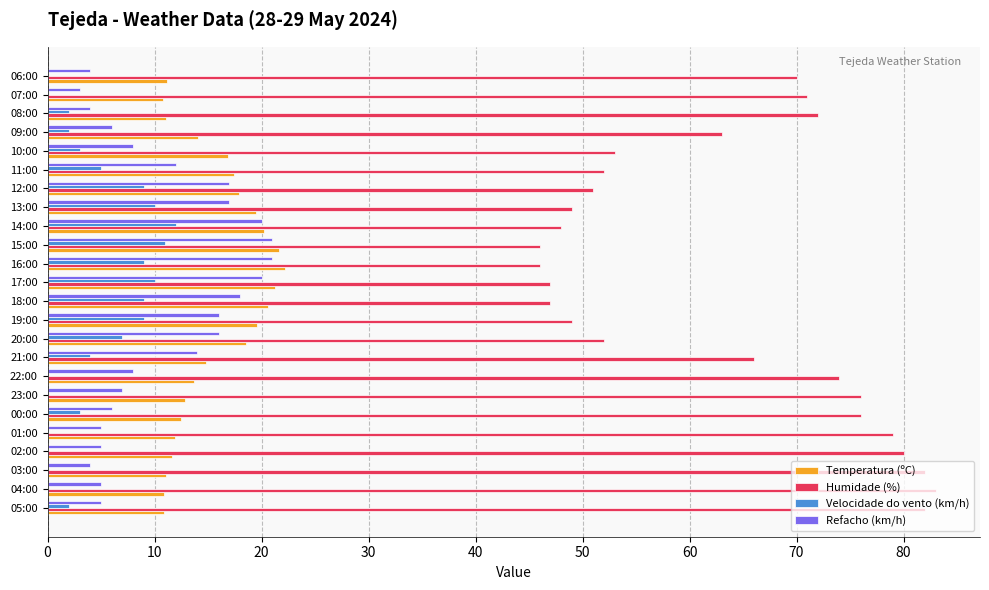

The value of Temperatura (ºC) at 19:00 is 27.7. True or false?

False